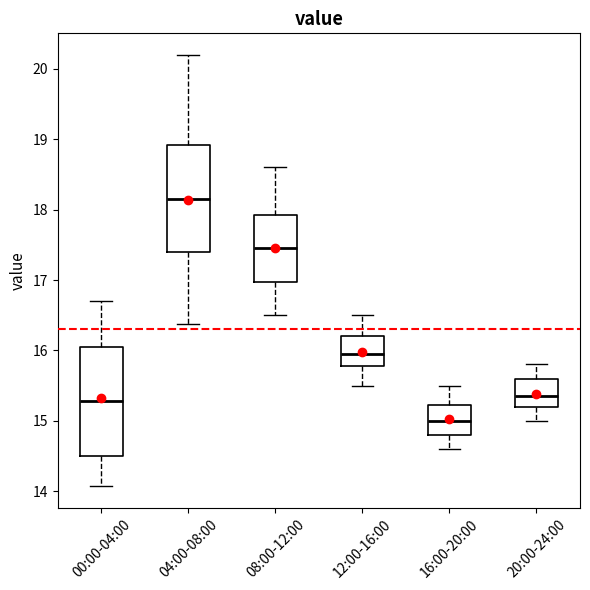

Reading left to right, transcribe this box plot: for each box, give where its median line is, the range the box spans, and where its two whiskers end, as read against the y-axis. The values are not printed on the chart, so give them approximately, as read against the axis.

00:00-04:00: median 15.3, box 14.5 to 16.0, whiskers 14.1 to 16.7
04:00-08:00: median 18.2, box 17.4 to 18.9, whiskers 16.4 to 20.2
08:00-12:00: median 17.5, box 17.0 to 17.9, whiskers 16.5 to 18.6
12:00-16:00: median 16.0, box 15.8 to 16.2, whiskers 15.5 to 16.5
16:00-20:00: median 15.0, box 14.8 to 15.2, whiskers 14.6 to 15.5
20:00-24:00: median 15.4, box 15.2 to 15.6, whiskers 15.0 to 15.8